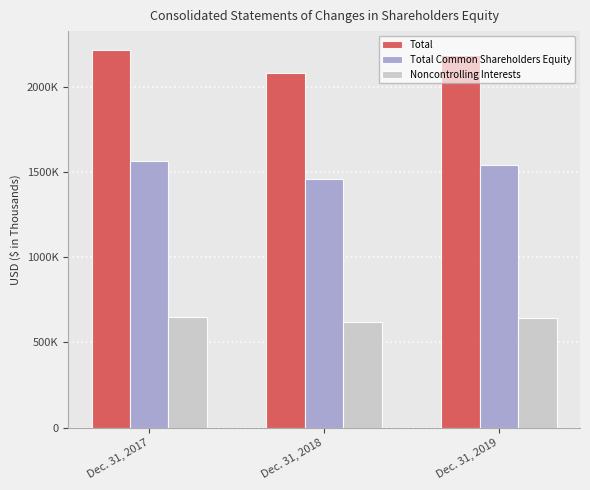

Does the chart contain stacked bars?

No